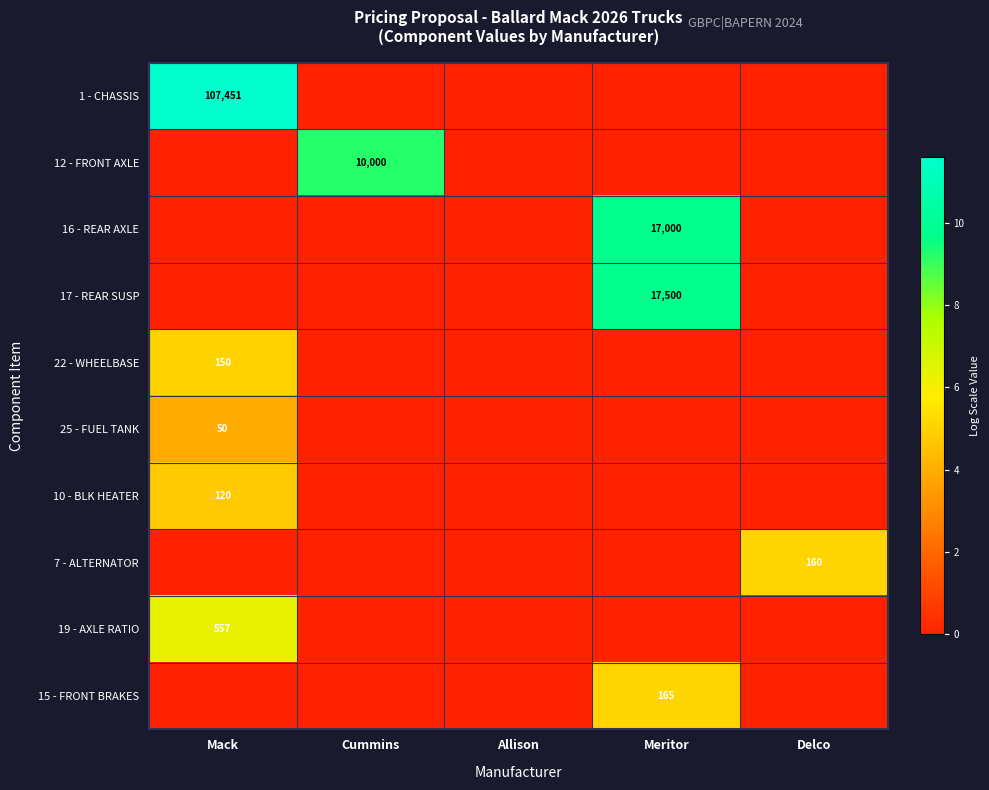

What is the greatest value displayed?

11.6